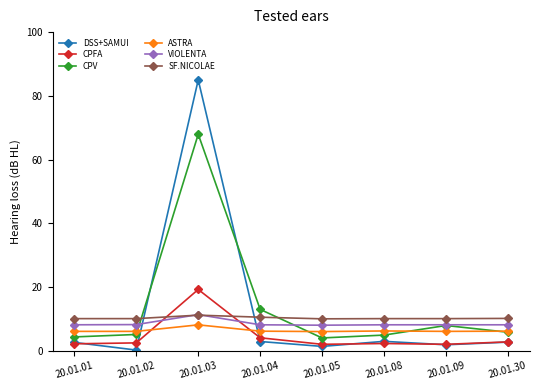

How many lines are shown in the chart?

6